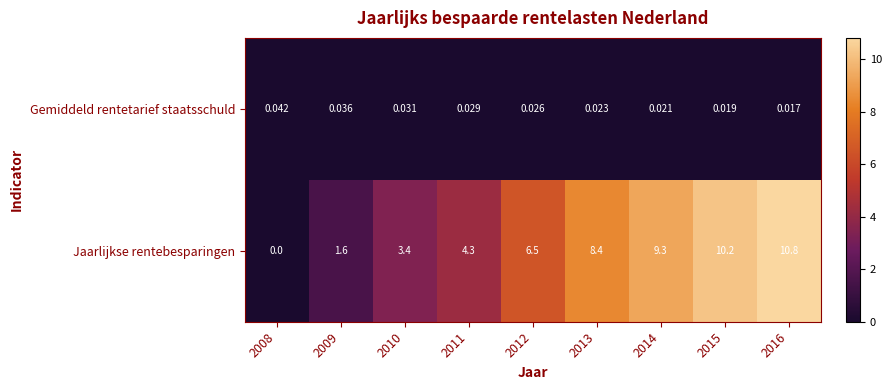

Which series has the largest range (max minus min)?

Jaarlijkse rentebesparingen